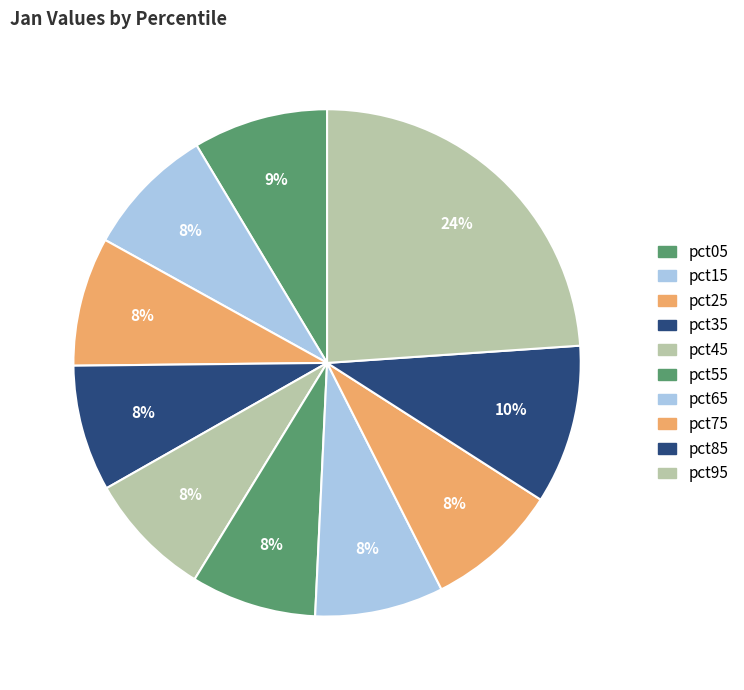

Combined, do pct45 and pct75 account for over 50%?

No